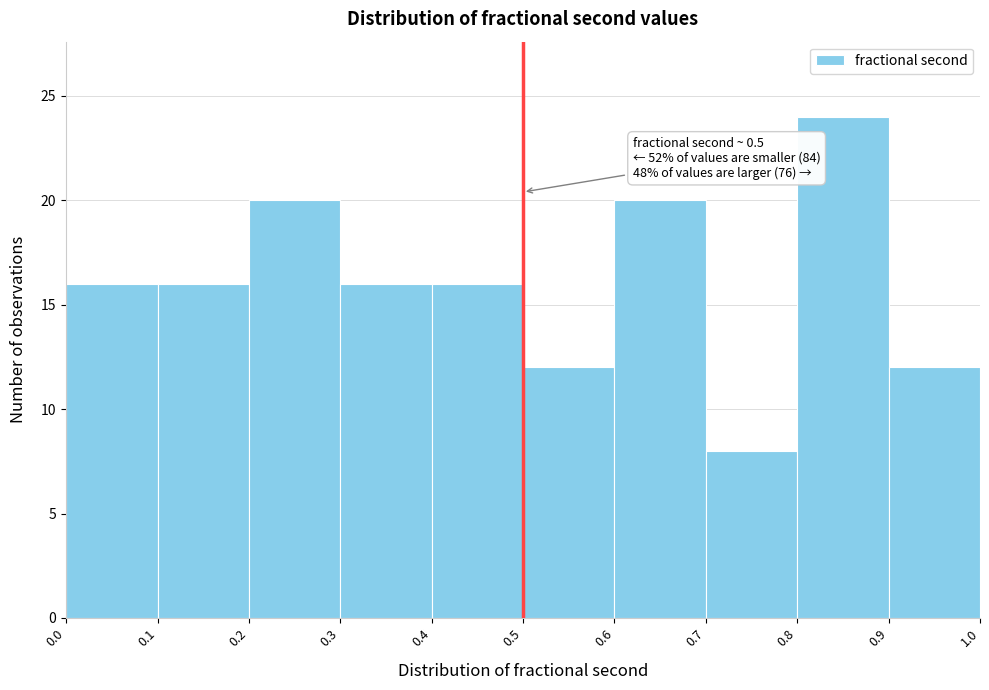

Over which range of the x-axis is the bar tallest?

0.8 to 0.9